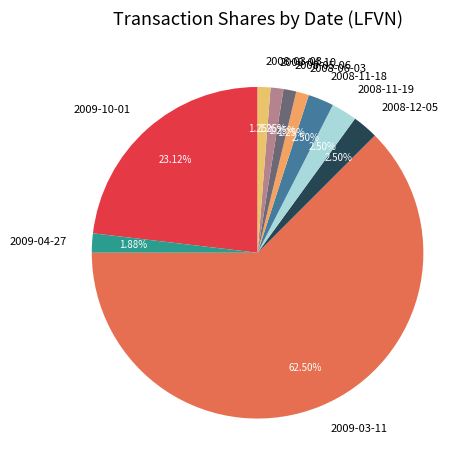

Approximately how many times larger is the value at 2008-03-03 compared to 2009-04-27?

0.7